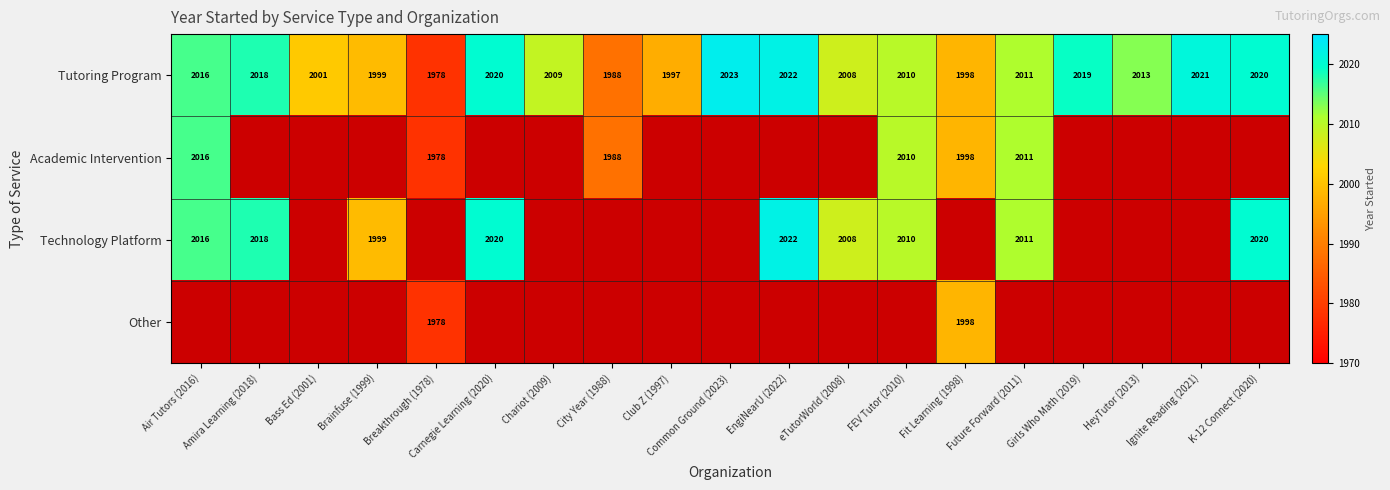

How many series are shown in this chart?

4